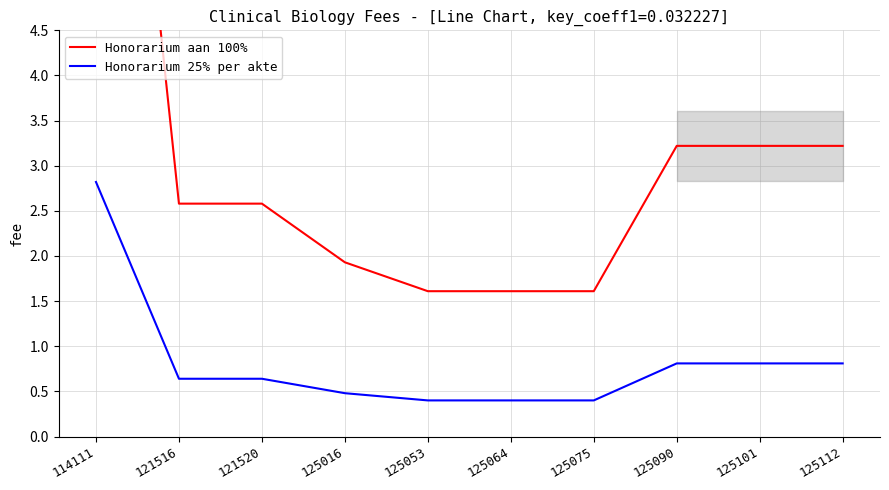

What is the difference between the maximum and minimum values in the Honorarium aan 100% series?

9.7